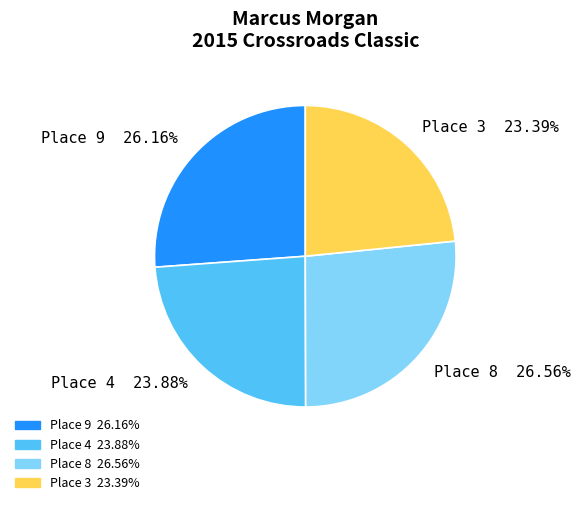

What is the ratio of the value at Place 4 to the value at Place 9?

0.9